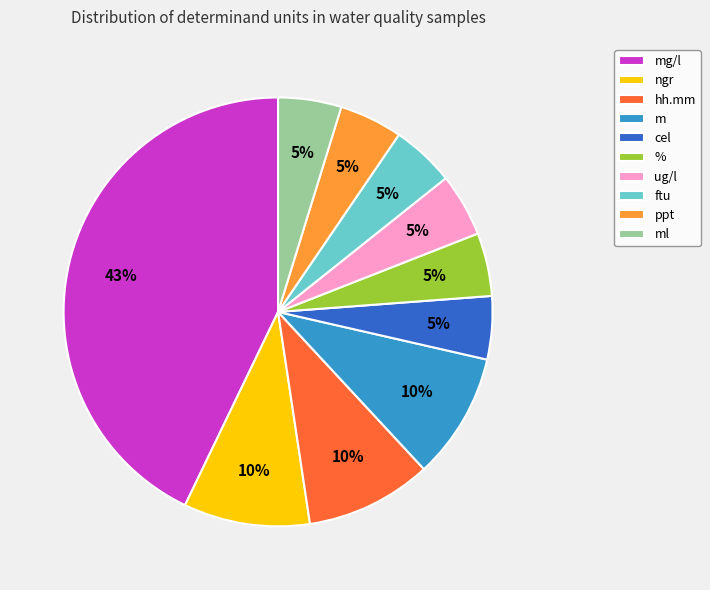

Is the sum of cel and hh.mm greater than half?

No